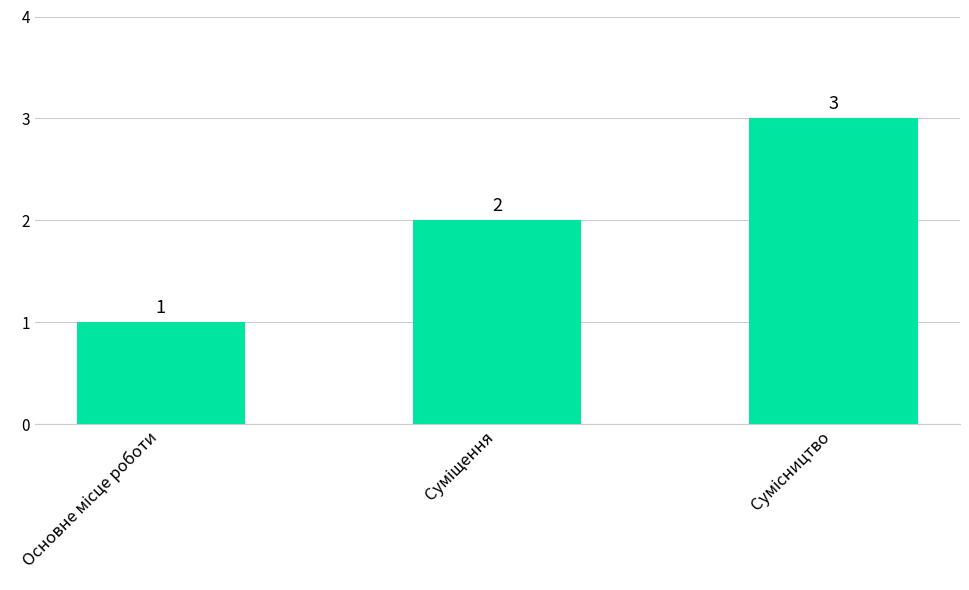

What is the minimum value shown in the chart?

1